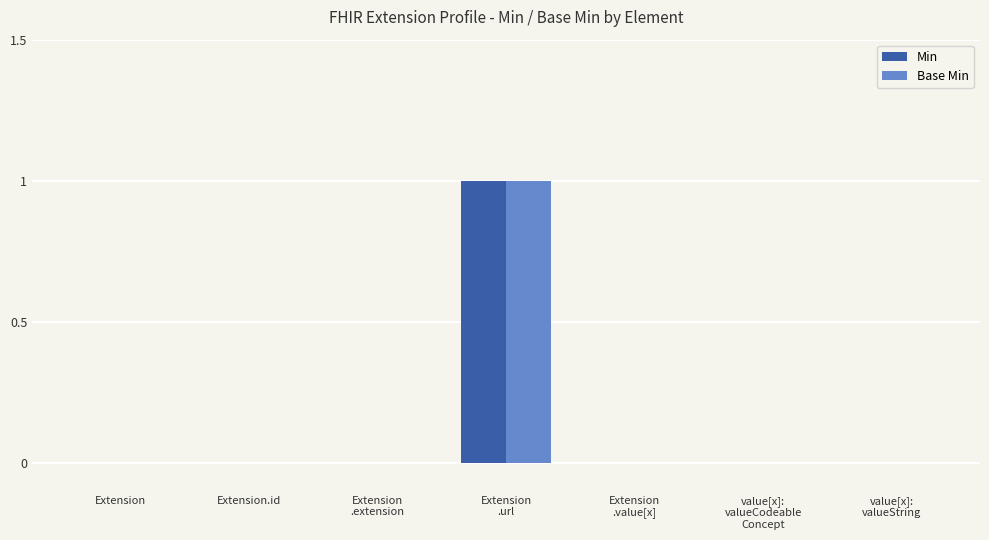

How many Min values are between 0 and 1?

7